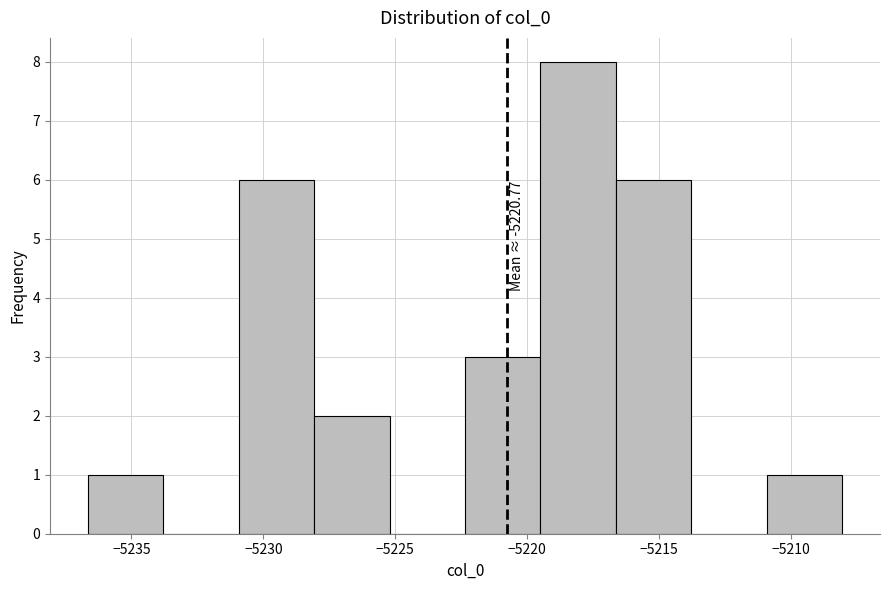

Over which range of the x-axis is the bar tallest?

-5219.5 to -5216.5